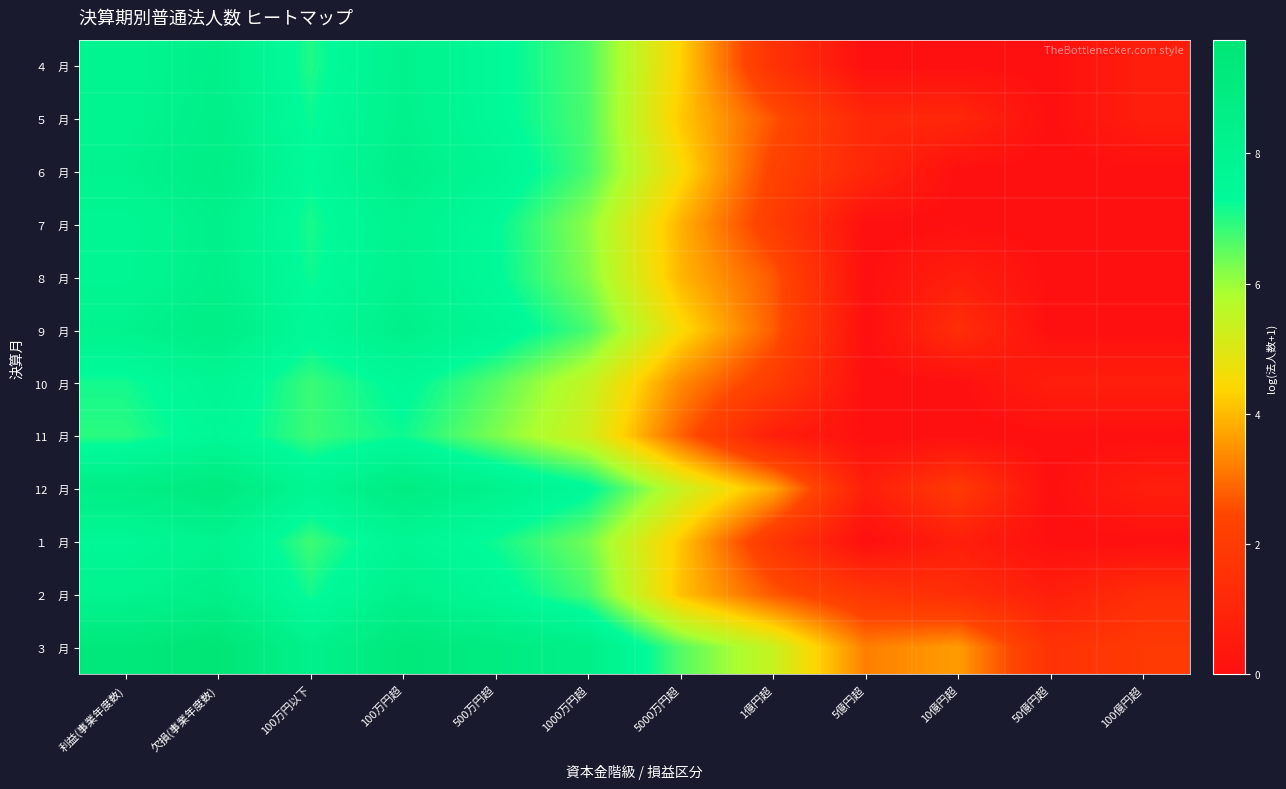

How many categories are shown in the chart?

12